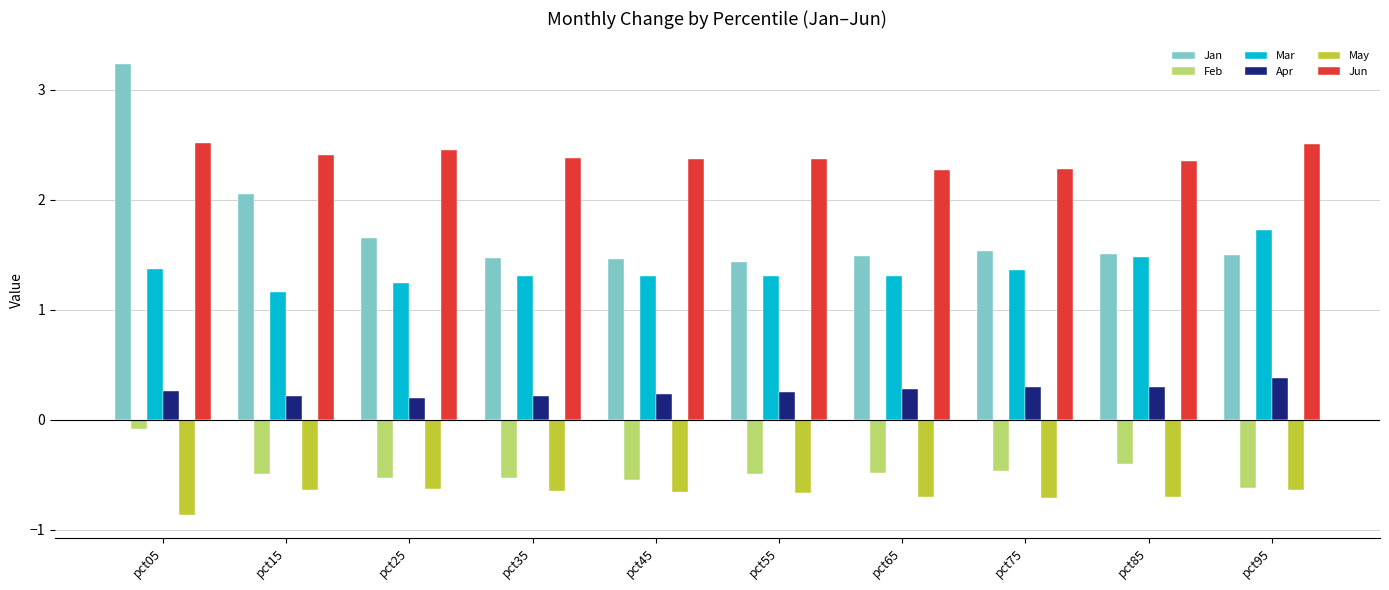

What is the difference between the maximum and minimum values in the Jan series?

1.8